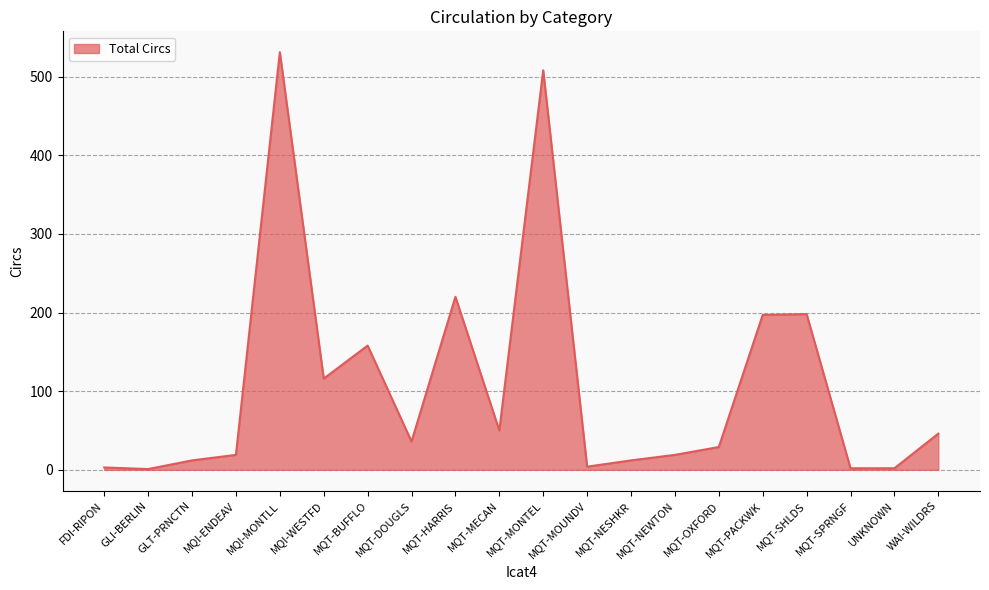

How many values are below 36?

10